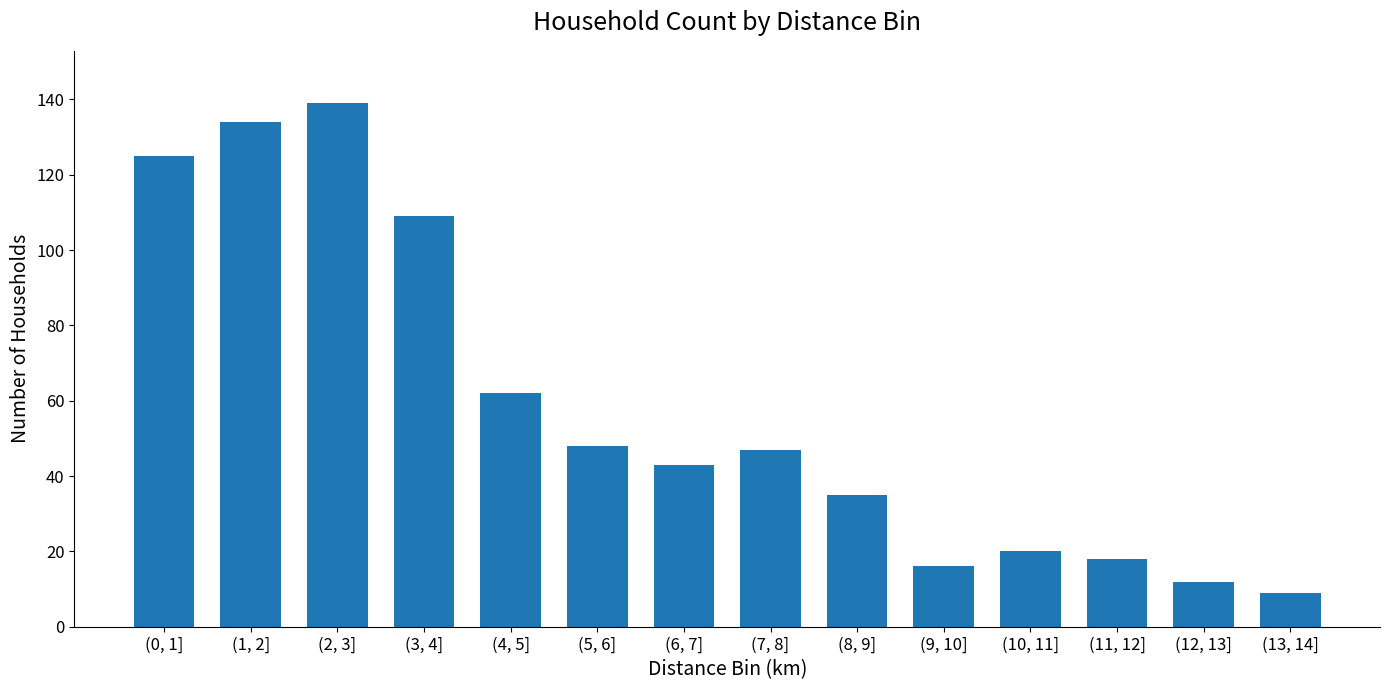

What value does the data have at (1, 2]?

134